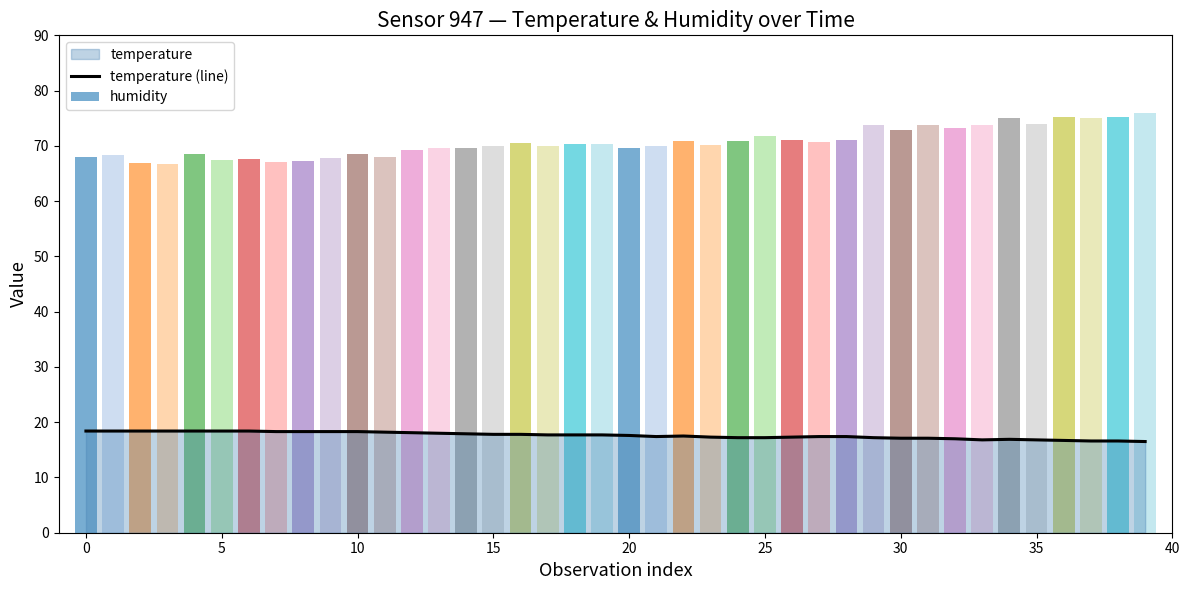

The value of temperature (line) at 25 is 23.6. True or false?

False